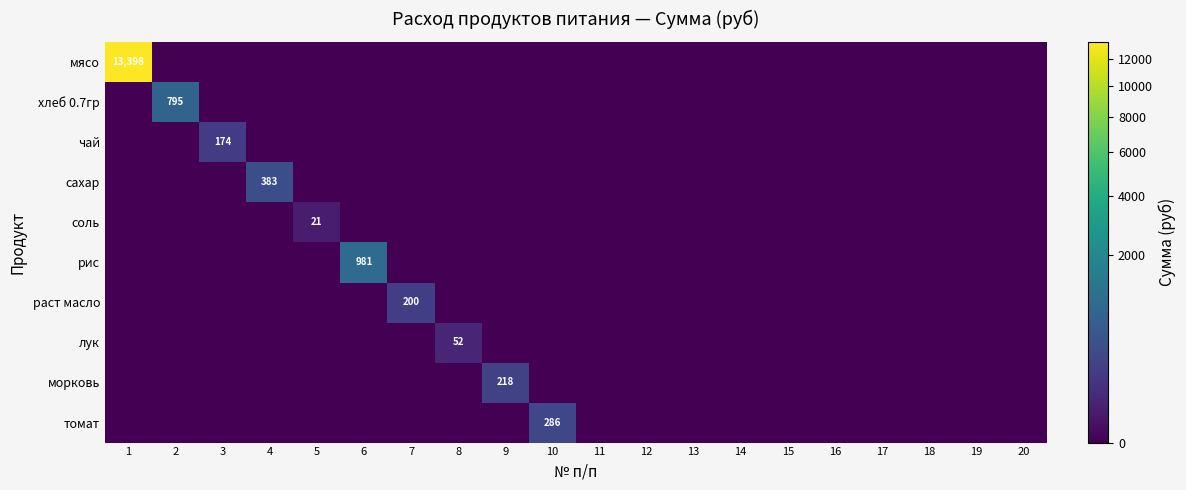

Is the value of мясо at 11 greater than the value of хлеб 0.7гр at 18?

No